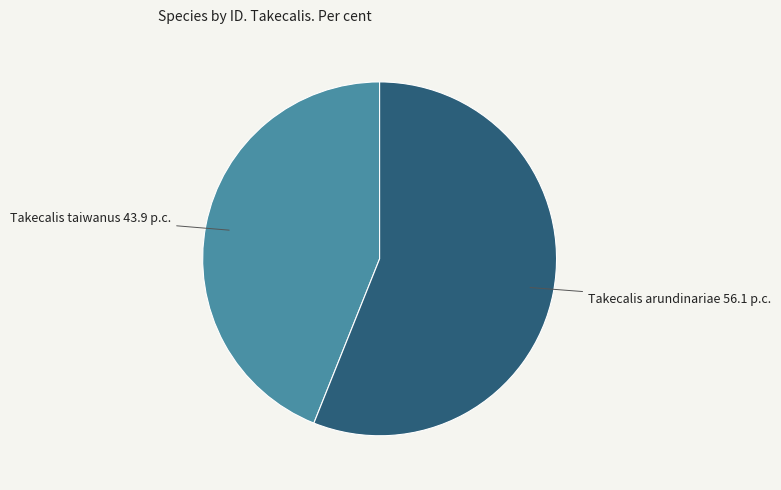

Is there any slice that represents more than half of the pie?

Yes